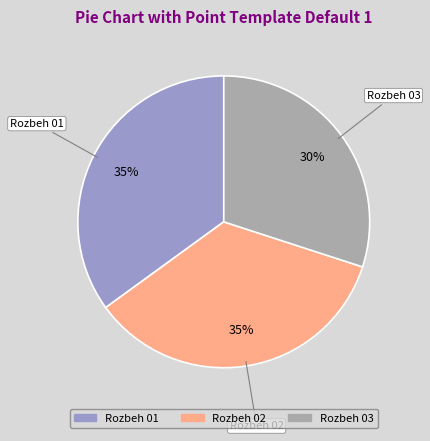

To the nearest percent, what is the difference between the Rozbeh 03 and Rozbeh 02 slice percentages?

5%